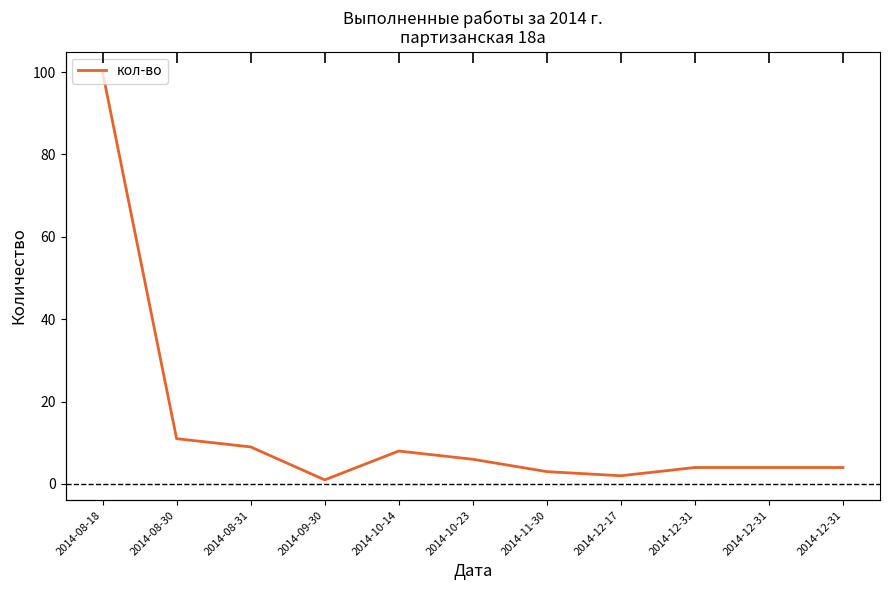

What is the difference between the maximum and second lowest values?

98